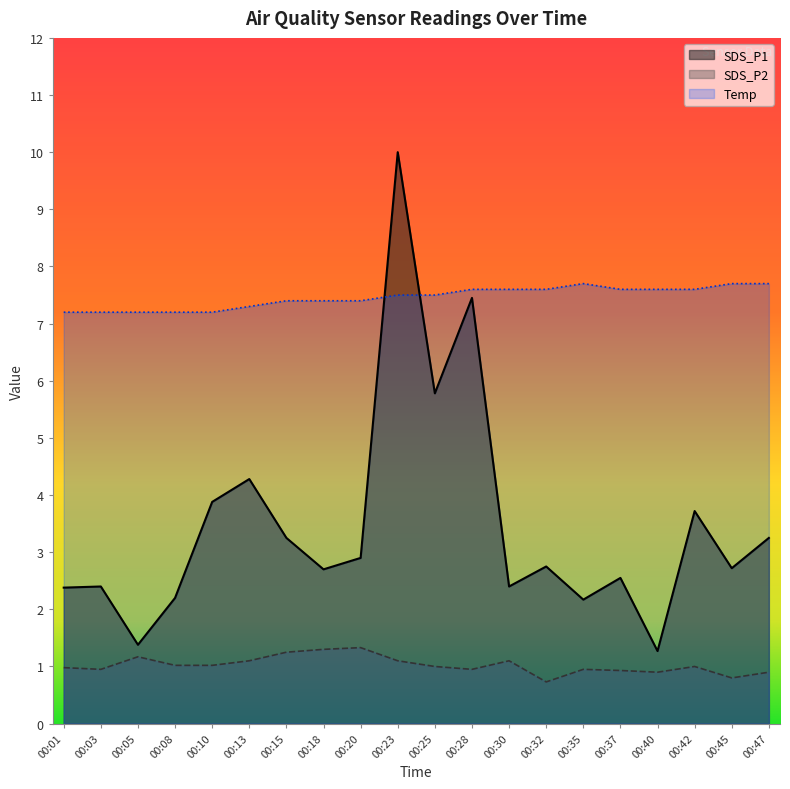

Reading left to right, extract all data points from this chart.

SDS_P1: 00:01=2.4	00:03=2.4	00:05=1.4	00:08=2.2	00:10=3.9	00:13=4.3	00:15=3.2	00:18=2.7	00:20=2.9	00:23=10.0	00:25=5.8	00:28=7.5	00:30=2.4	00:32=2.8	00:35=2.2	00:37=2.5	00:40=1.3	00:42=3.7	00:45=2.7	00:47=3.2
SDS_P2: 00:01=1.0	00:03=0.9	00:05=1.2	00:08=1.0	00:10=1.0	00:13=1.1	00:15=1.2	00:18=1.3	00:20=1.3	00:23=1.1	00:25=1.0	00:28=0.9	00:30=1.1	00:32=0.7	00:35=0.9	00:37=0.9	00:40=0.9	00:42=1.0	00:45=0.8	00:47=0.9
Temp: 00:01=7.2	00:03=7.2	00:05=7.2	00:08=7.2	00:10=7.2	00:13=7.3	00:15=7.4	00:18=7.4	00:20=7.4	00:23=7.5	00:25=7.5	00:28=7.6	00:30=7.6	00:32=7.6	00:35=7.7	00:37=7.6	00:40=7.6	00:42=7.6	00:45=7.7	00:47=7.7